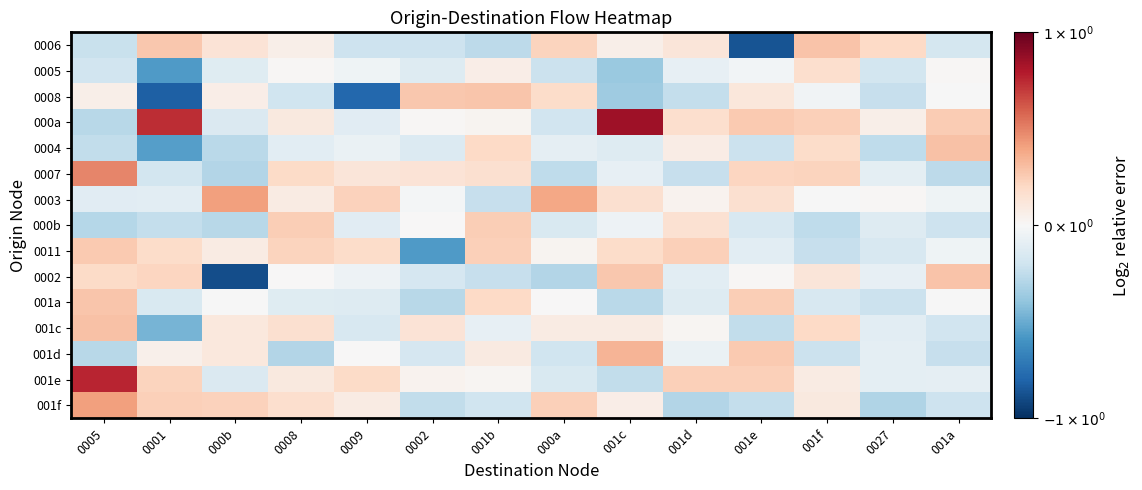

What is the difference between the highest and lowest values at 0005?

1.0